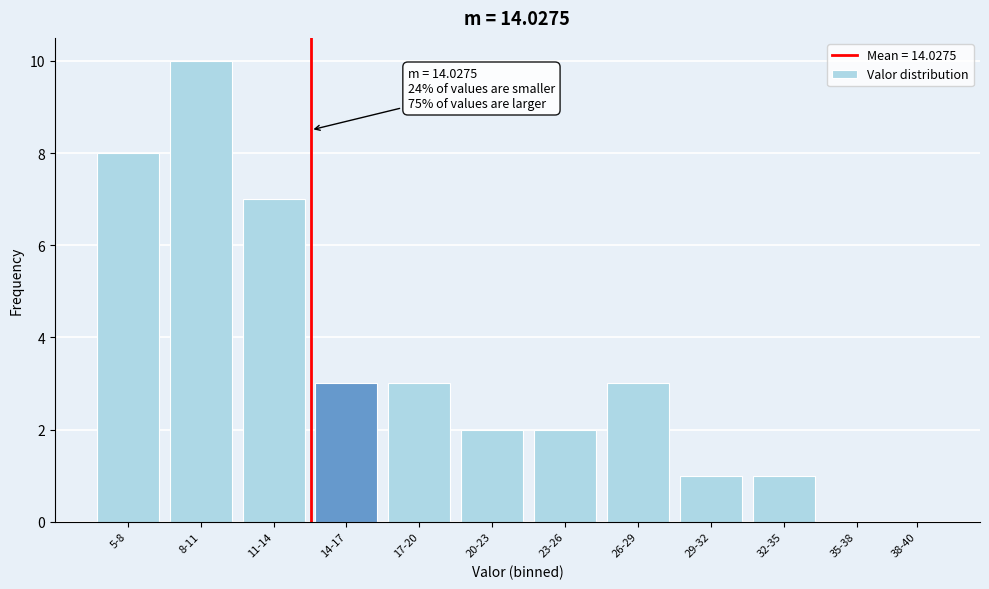

What is the sum of the values at 29-32 and 26-29?

4